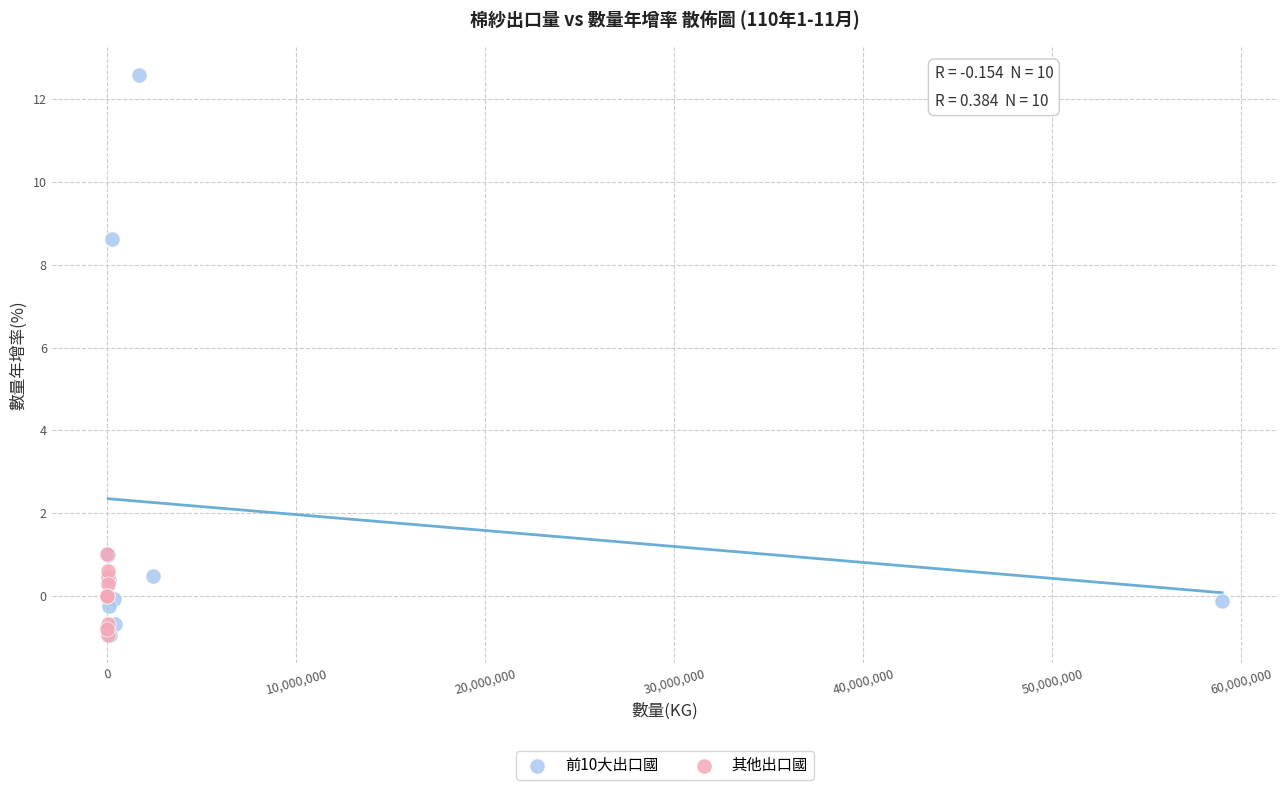

Which series contains the highest Y value?

前10大出口國